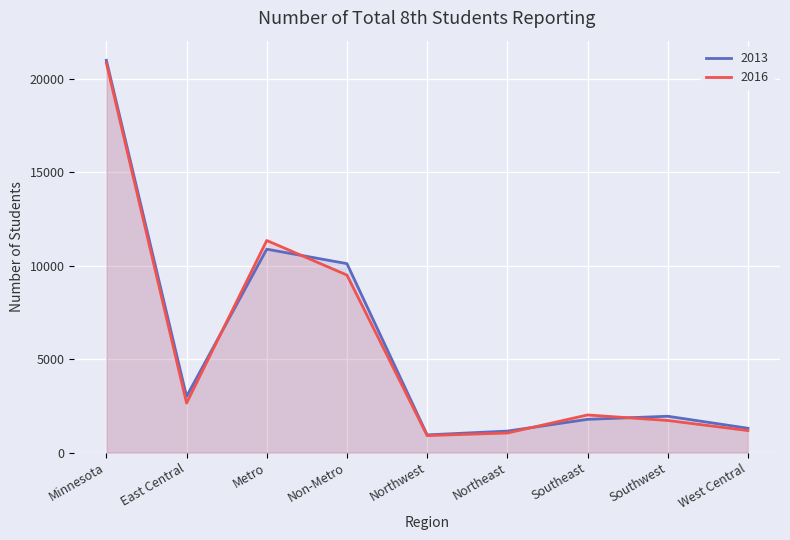

What is the sum of all 2013 values?

52108